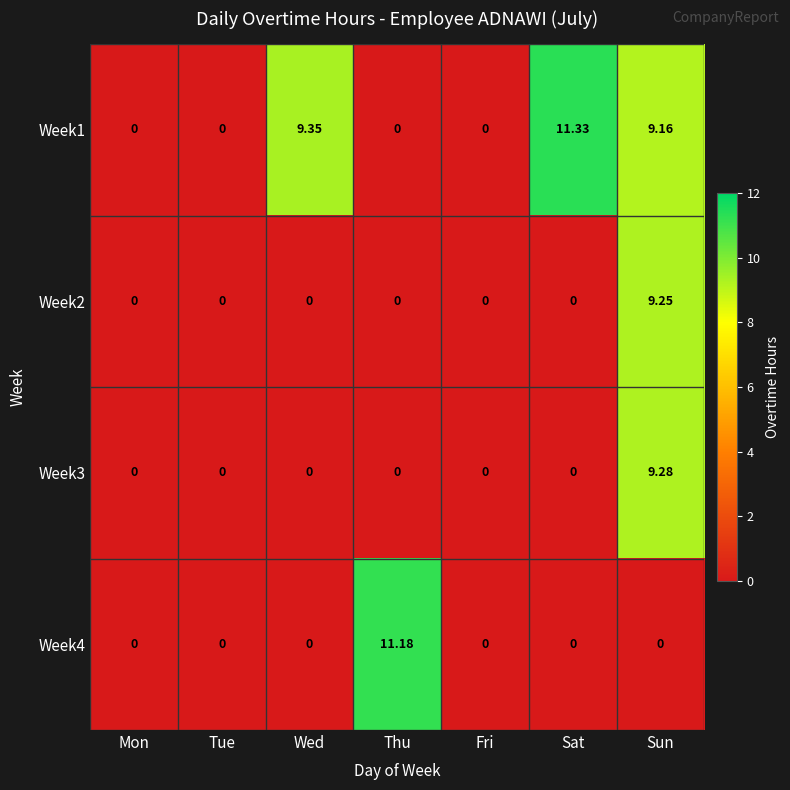

At which category is the sum across all series the highest?

Sun